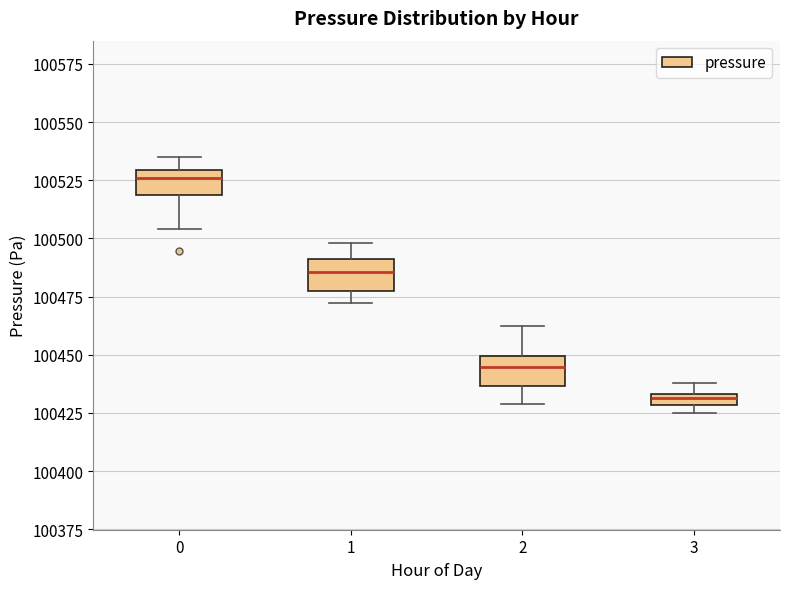

Which box's median line is the lowest?

3